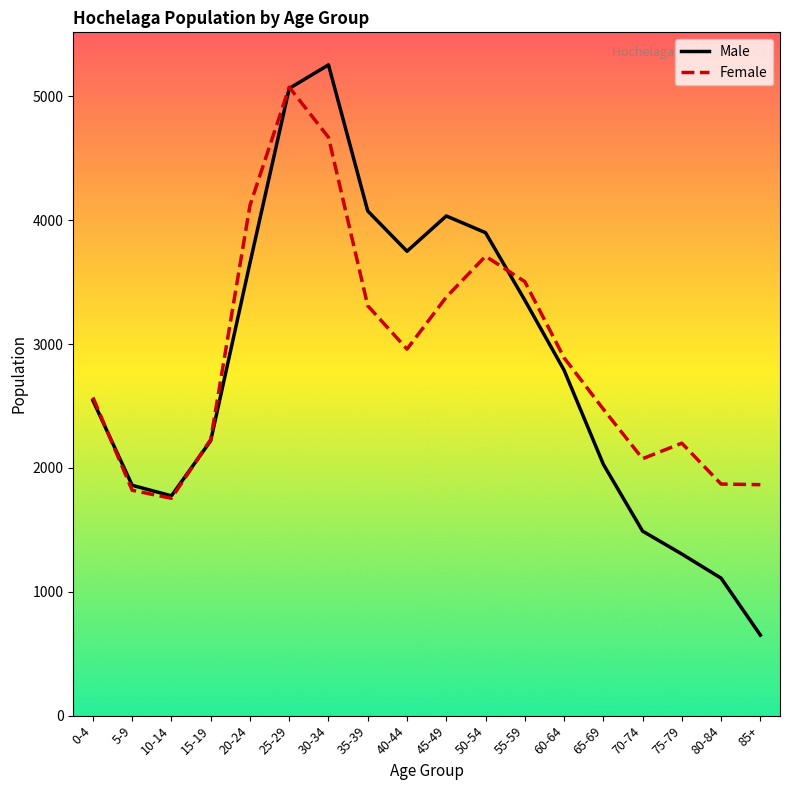

Between 5-9 and 40-44, which series saw the biggest shift?

Male